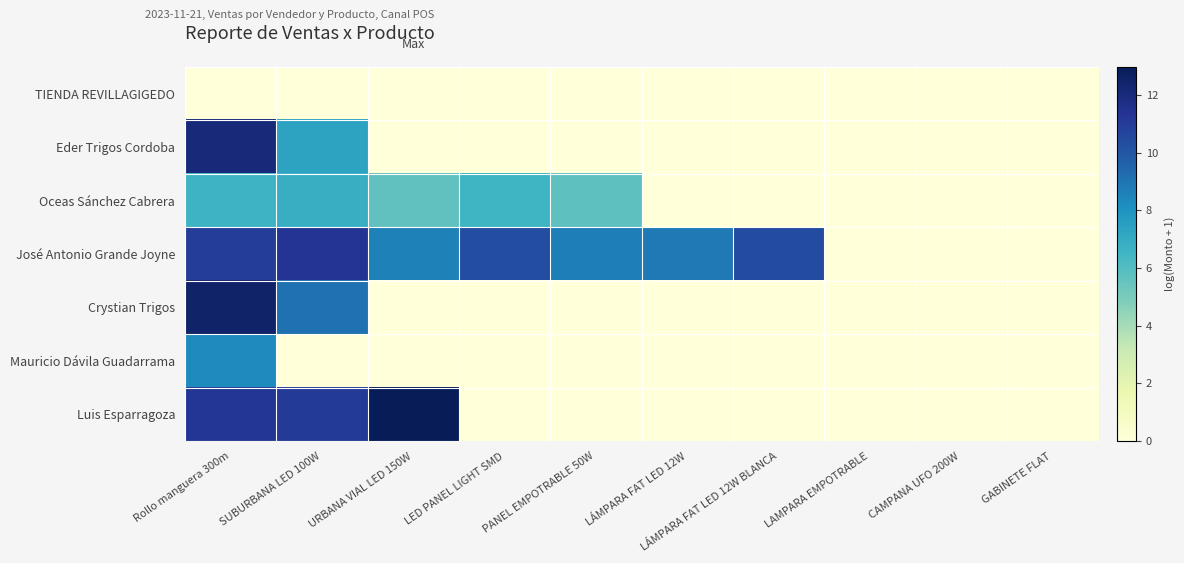

What is the difference between the highest and lowest values at LÁMPARA FAT LED 12W BLANCA?

10.4